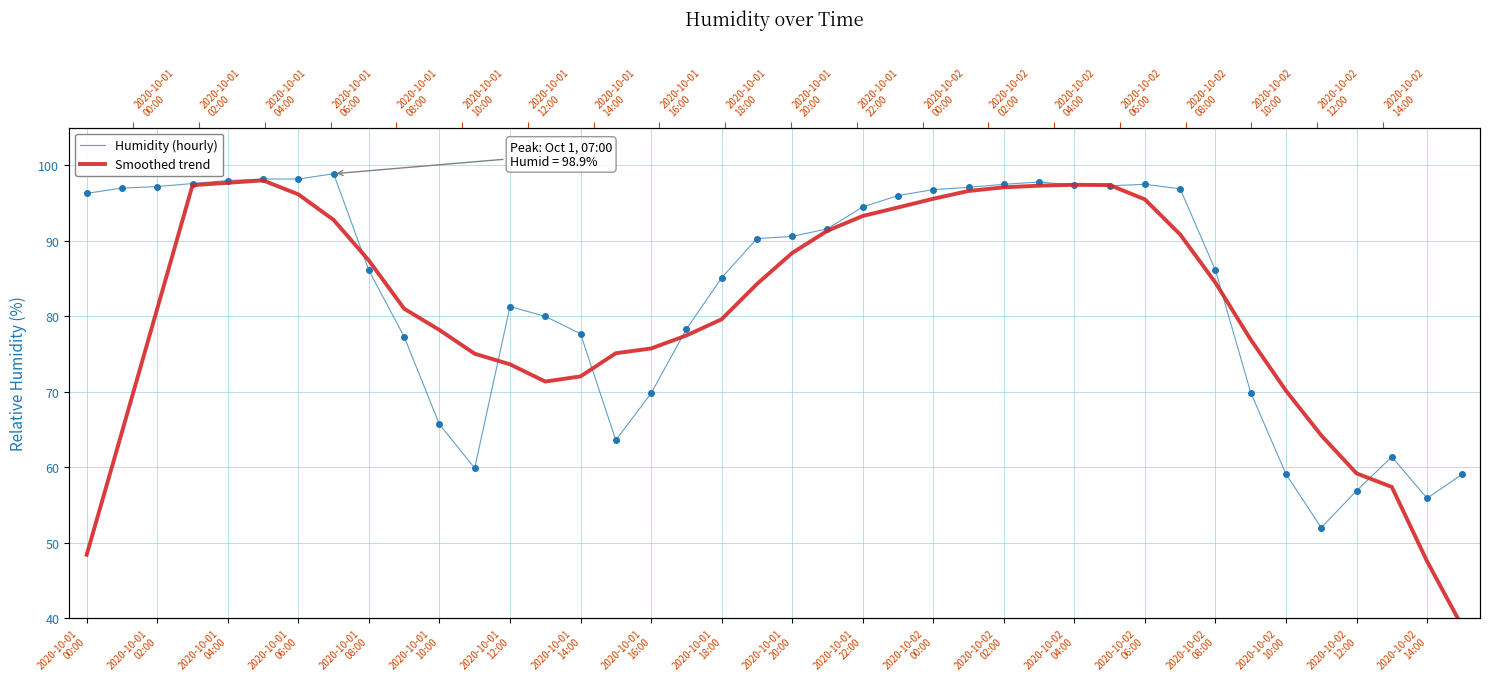

What is the greatest value displayed?

98.9